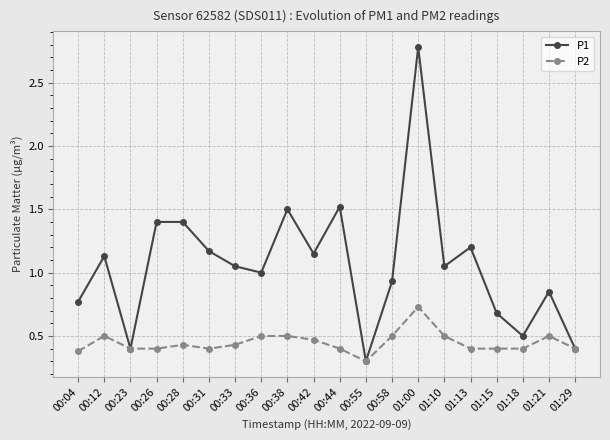

Where is P2 nearest to the value 0?

00:55